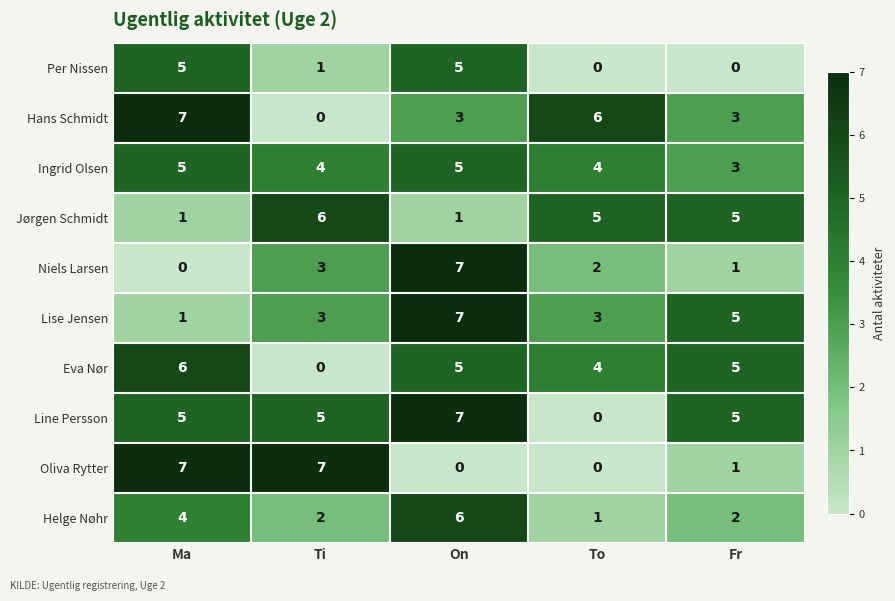

Which series has the largest total across all categories?

Line Persson